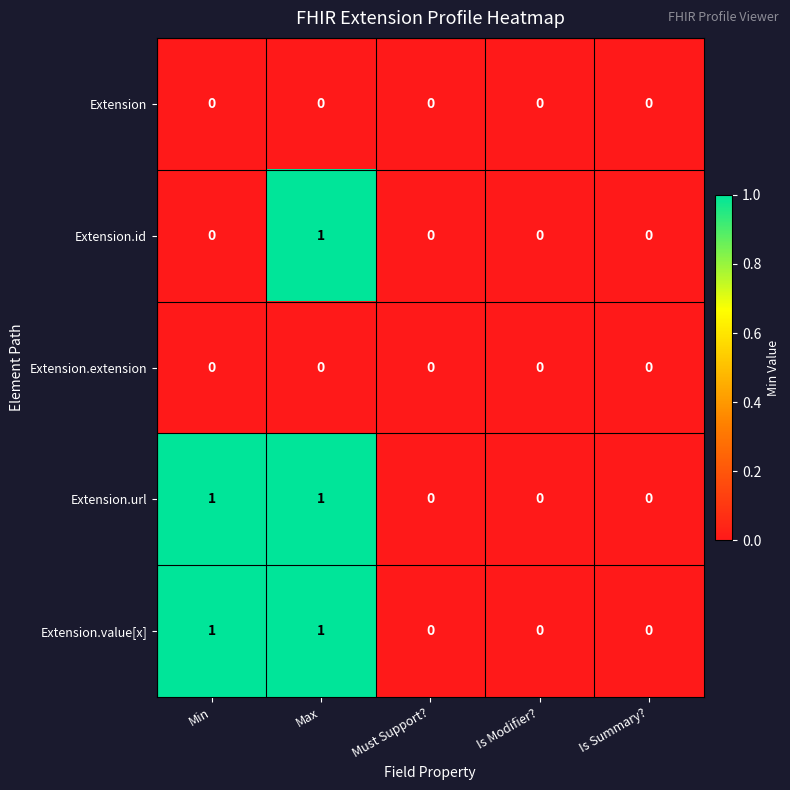

At which category is the sum across all series the highest?

Max